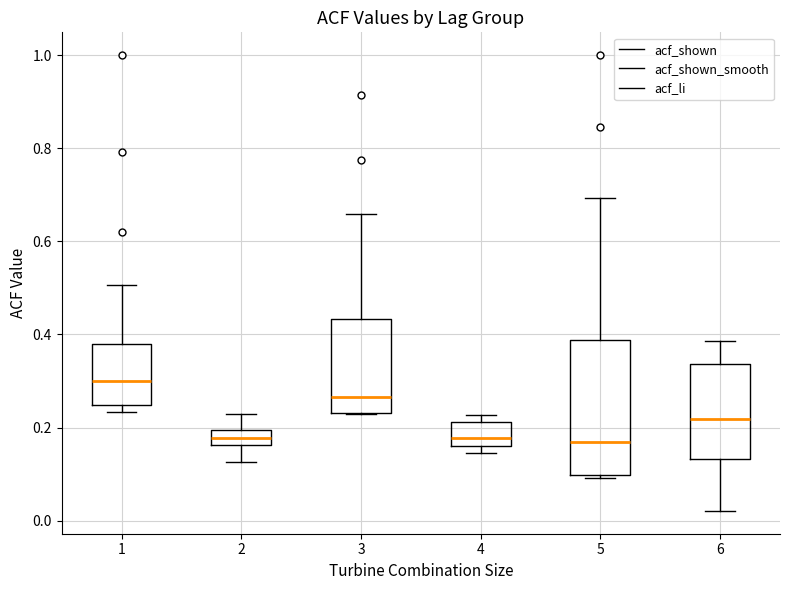

Reading left to right, transcribe this box plot: for each box, give where its median line is, the range the box spans, and where its two whiskers end, as read against the y-axis. The values are not printed on the chart, so give them approximately, as read against the axis.

1: median 0.30, box 0.24 to 0.38, whiskers 0.24 (just below the box's lower edge) to 0.50
2: median 0.18, box 0.16 to 0.20, whiskers 0.12 to 0.22
3: median 0.26, box 0.24 to 0.44, whiskers 0.22 to 0.66
4: median 0.18, box 0.16 to 0.22, whiskers 0.14 to 0.22 (just above the box's upper edge)
5: median 0.16, box 0.10 to 0.38, whiskers 0.10 (just below the box's lower edge) to 0.70
6: median 0.22, box 0.14 to 0.34, whiskers 0.02 to 0.38